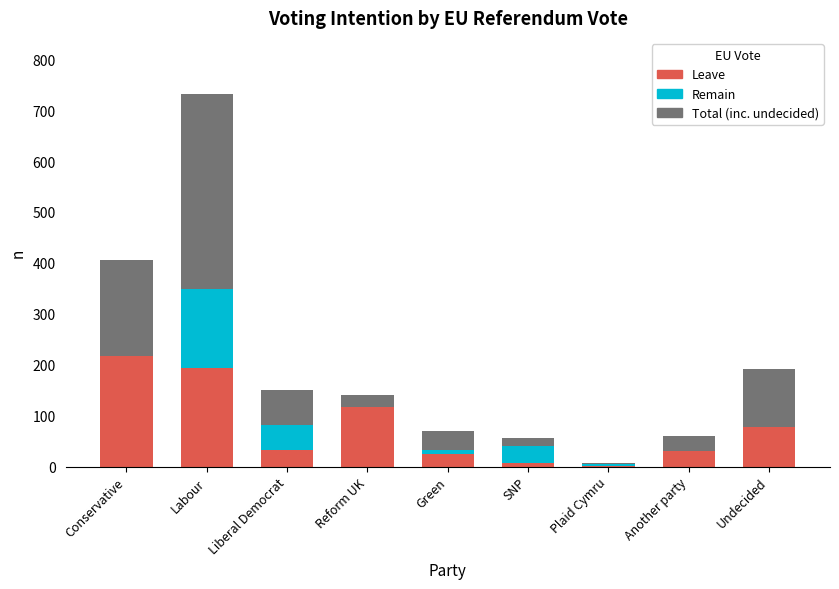

What are all the series names shown in the legend?

Total, Remain, Leave